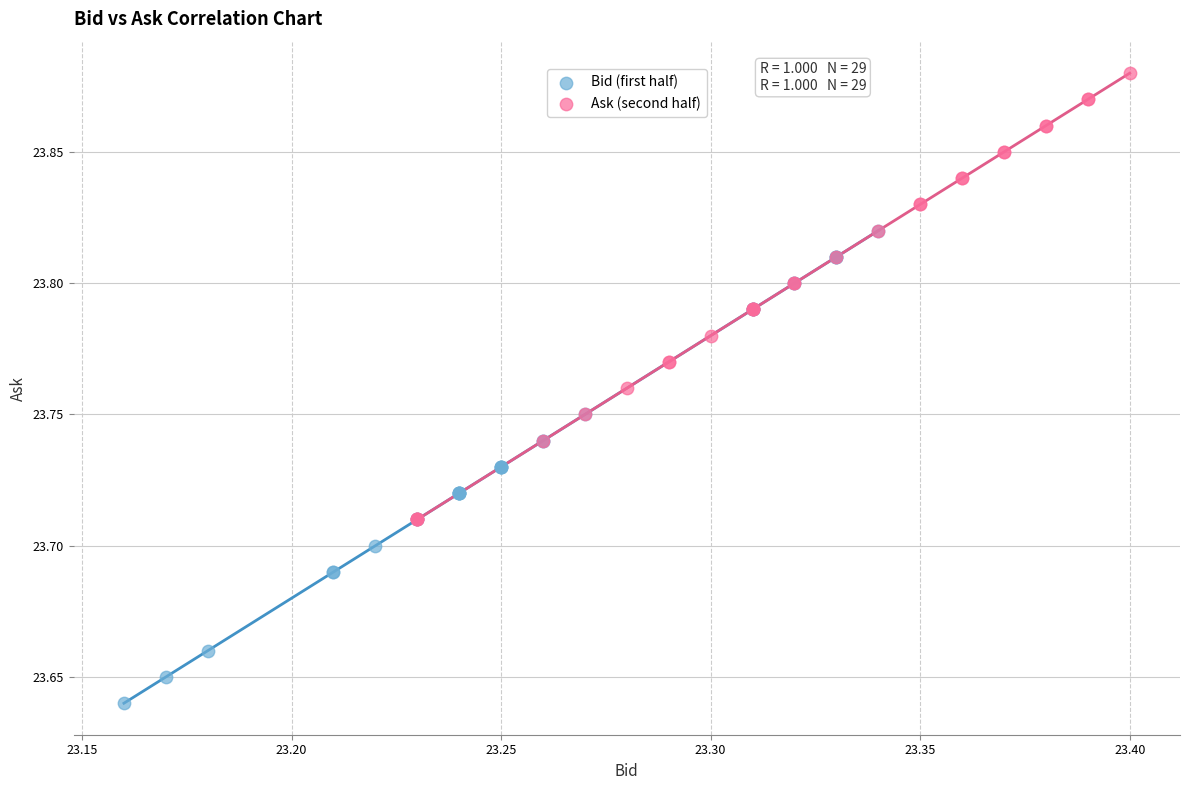

Which series reaches the maximum Y coordinate?

Ask (second half)